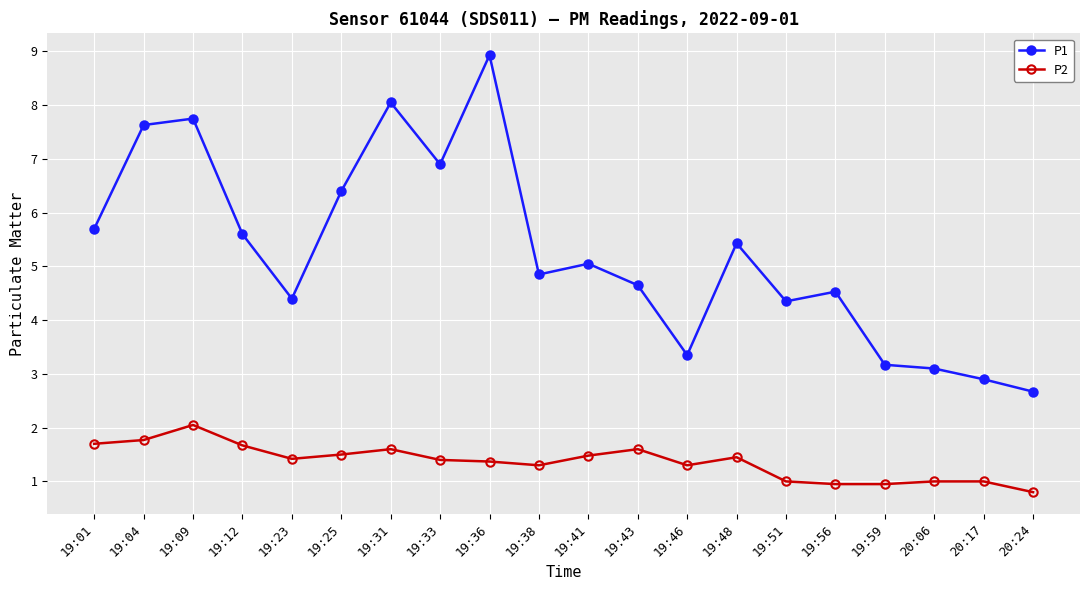

Which category has the lowest value in the P2 series?

20:24